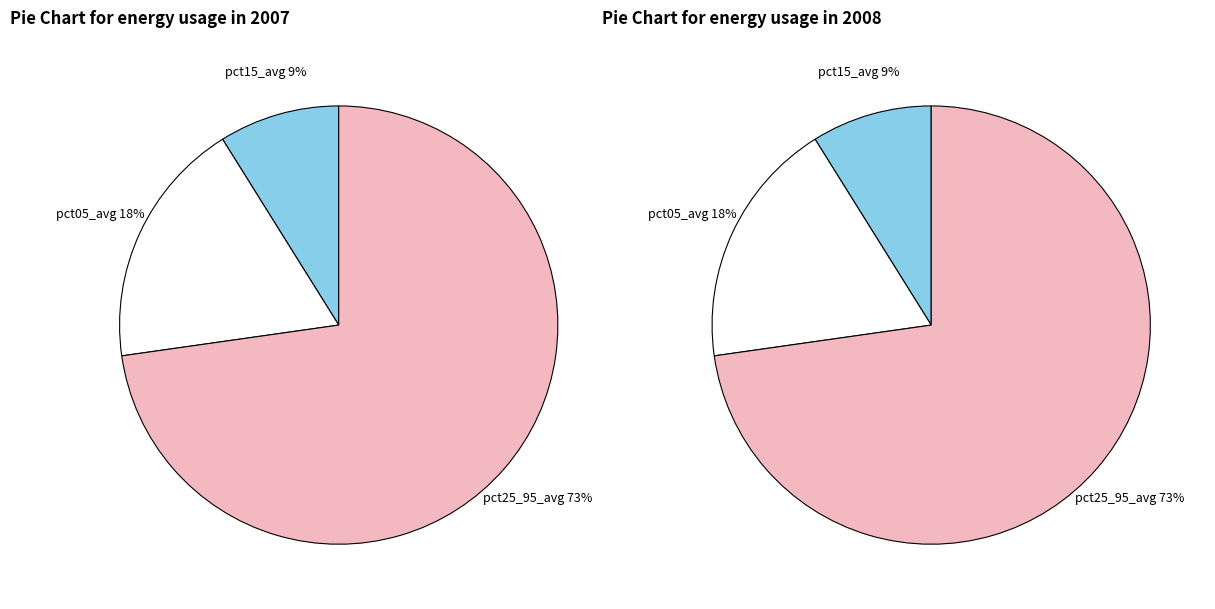

Does pct05 represent more than half of the total?

No